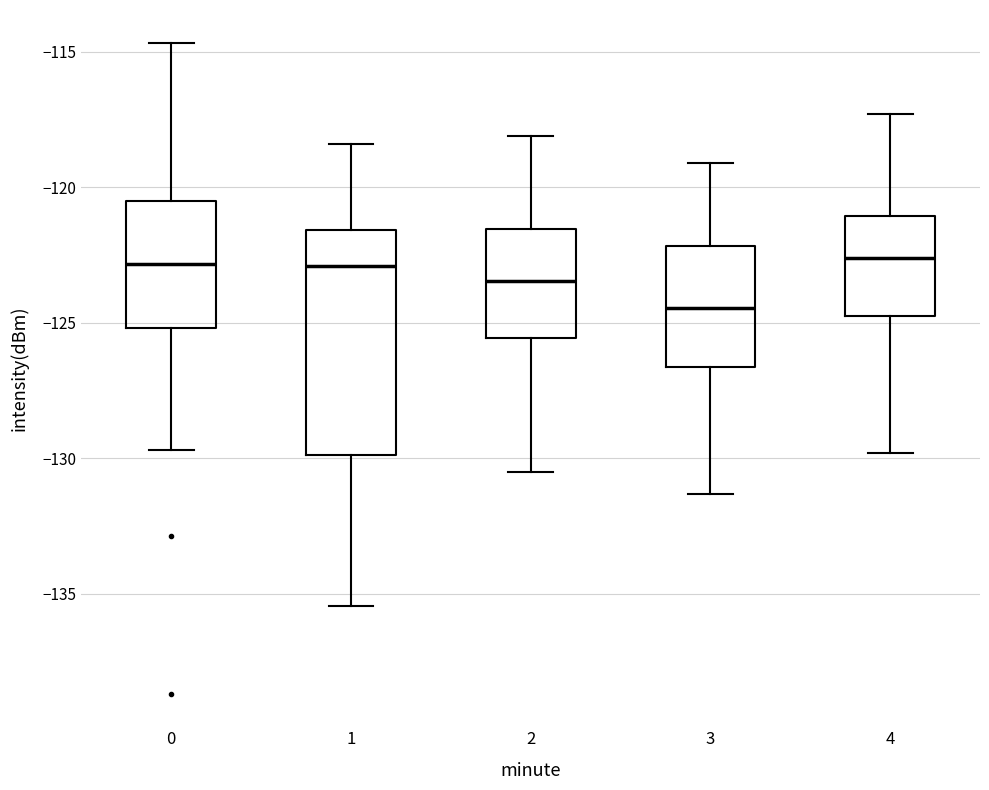

Comparing the boxes themselves (not the whiskers), which one is the tallest?

1